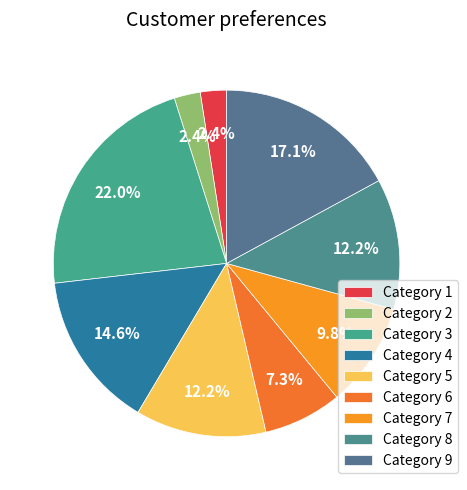

How many slices are in this pie chart?

9